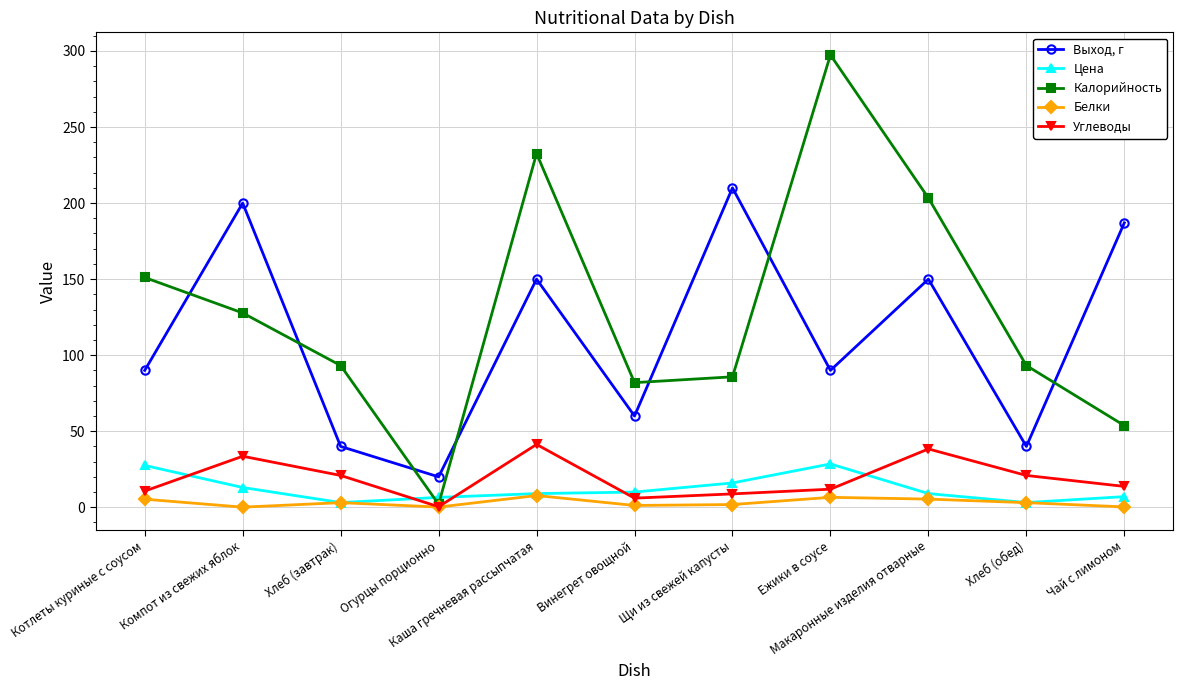

How many series are shown in this chart?

5